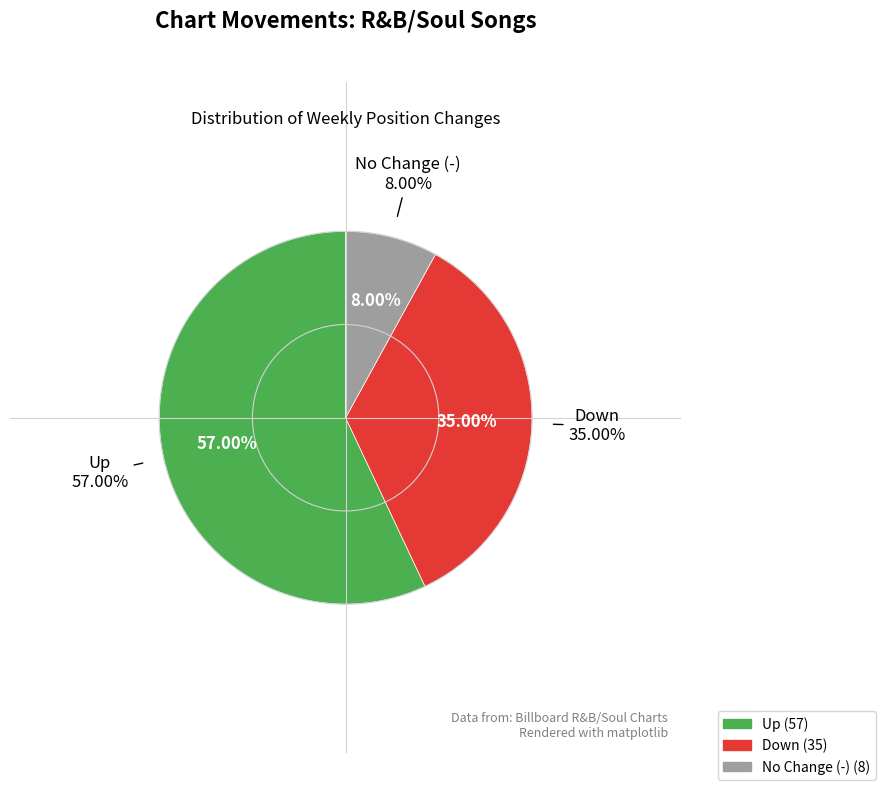

What percentage is the down slice, to the nearest percent?

35%